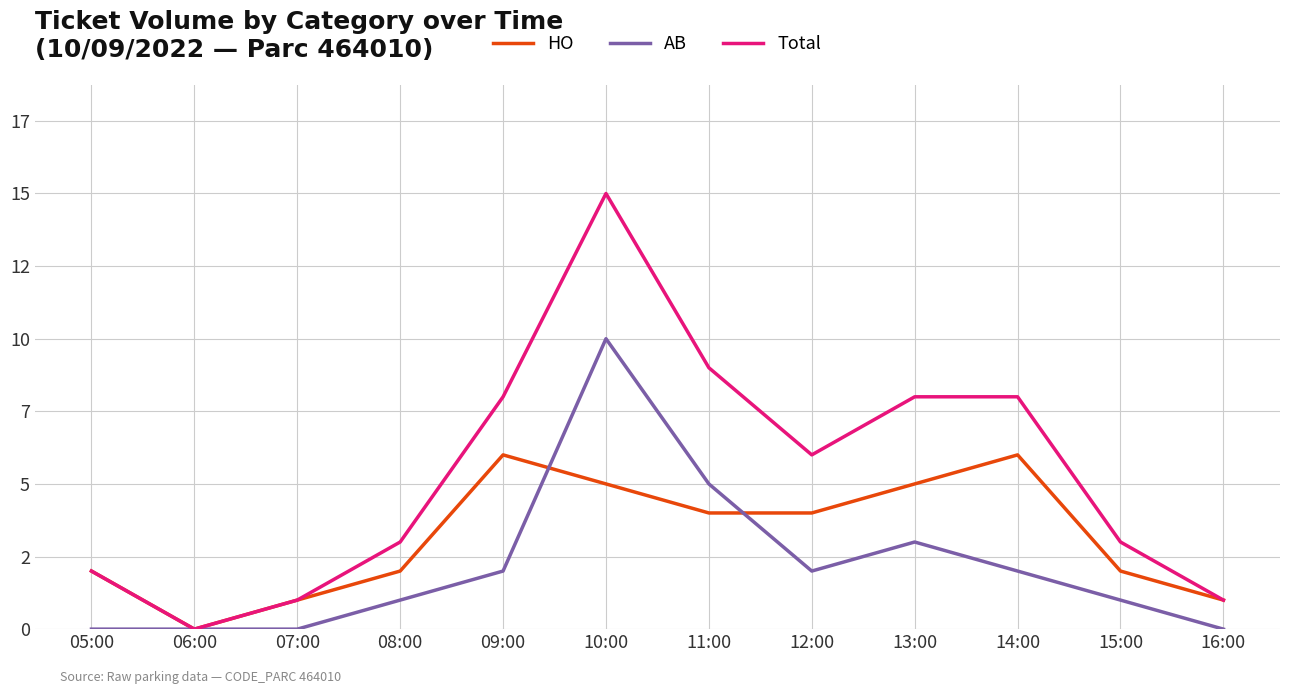

What are all the series names shown in the legend?

HO, AB, Total